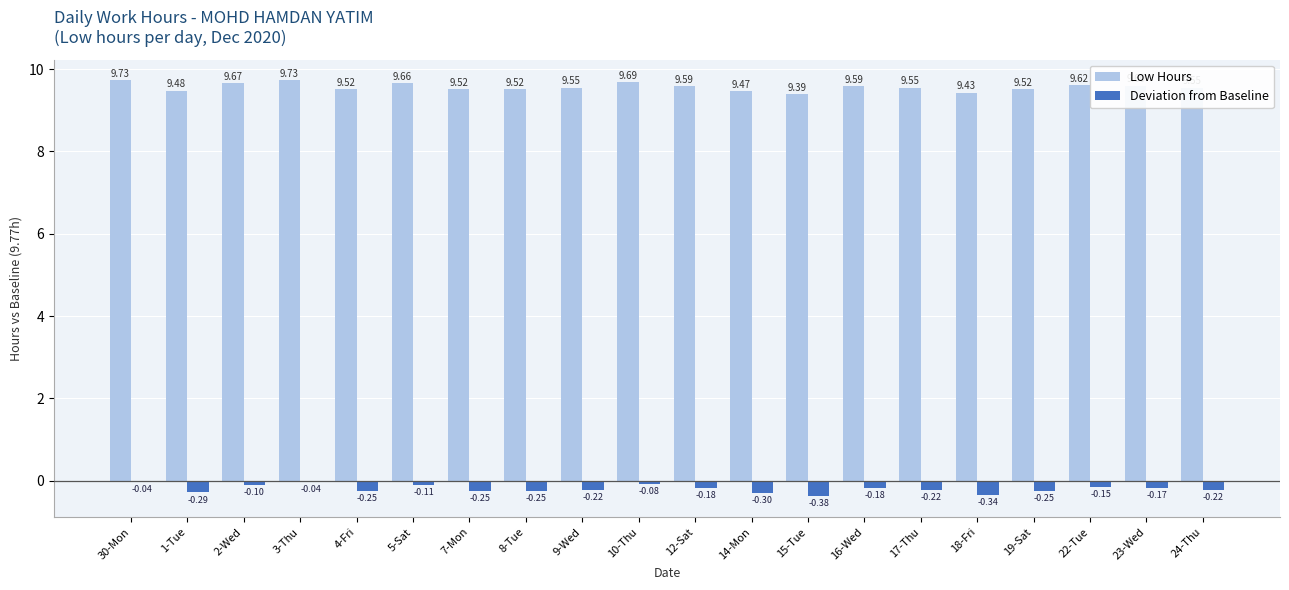

Rank the series by their maximum value, from lowest to highest.

Deviation from Baseline, Low Hours